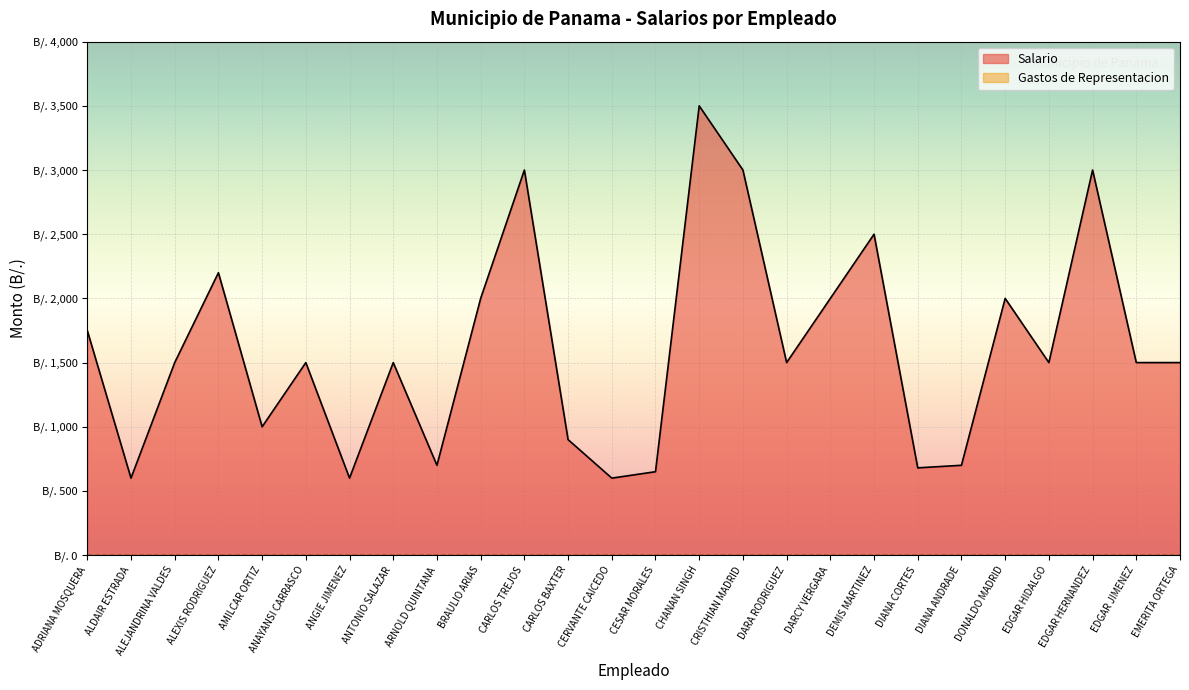

At which category does the data reach its first local peak?

ALEXIS RODRIGUEZ